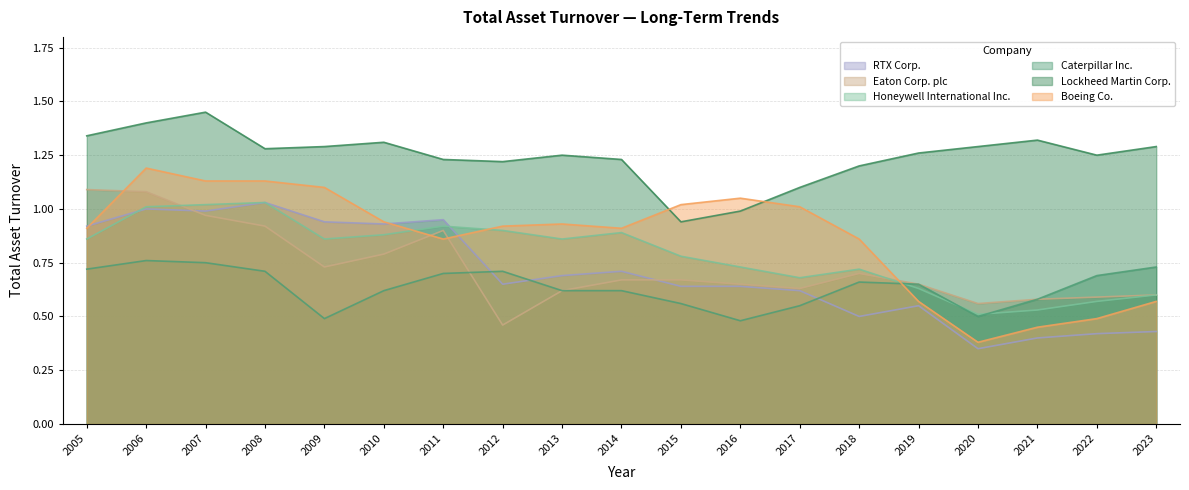

What is the difference between the Boeing Co. values at 2012 and 2016?

0.1